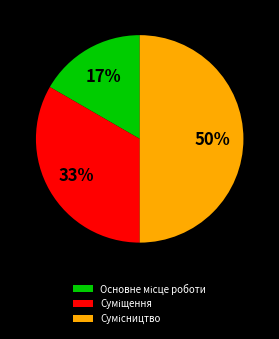

To the nearest percent, what is the difference between the largest and smallest slice percentages?

33%